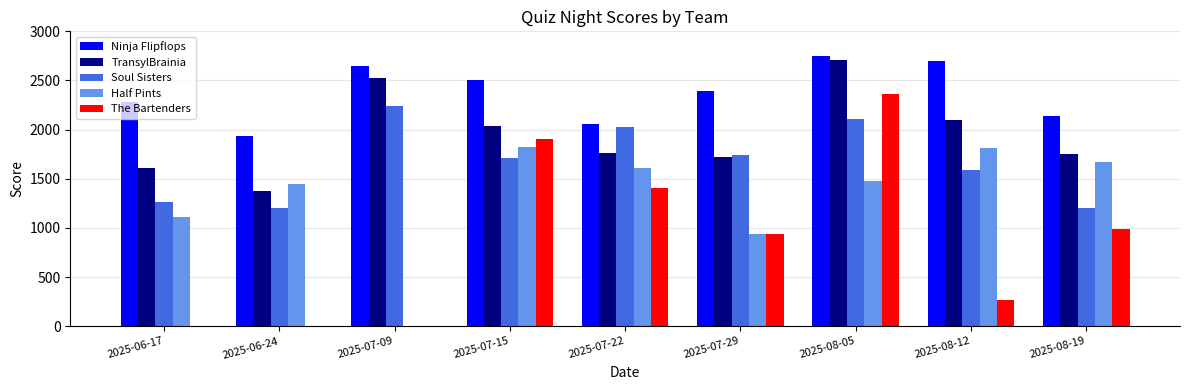

Is it true that Half Pints equals 1109 at 2025-06-17?

True